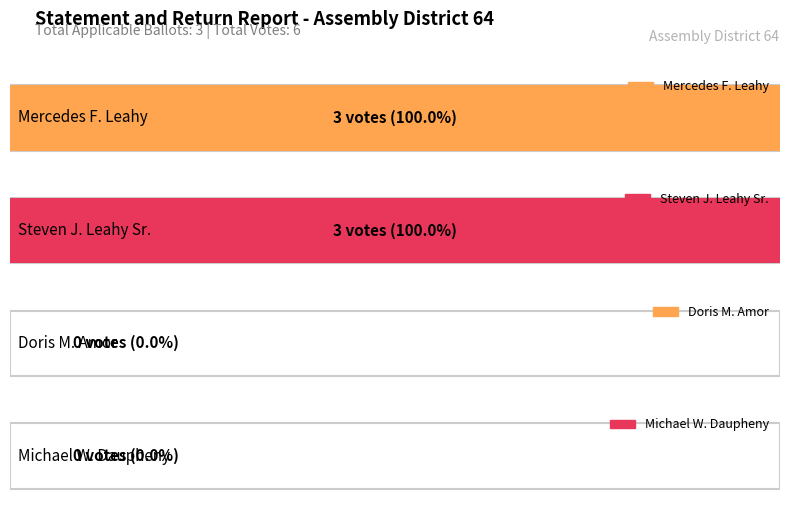

The Steven J. Leahy Sr. series shows 3 at Assembly District 64 - Votes. True or false?

True